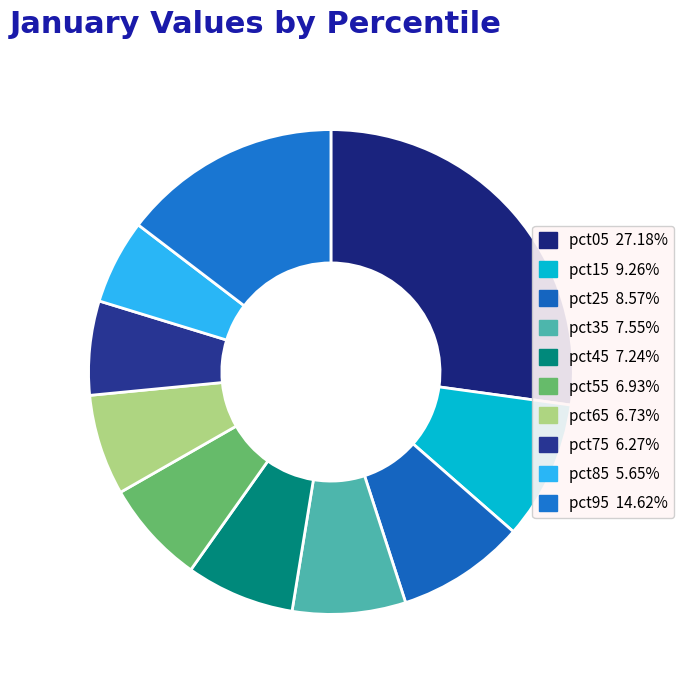

True or false: pct75 accounts for 20% of the total.

False